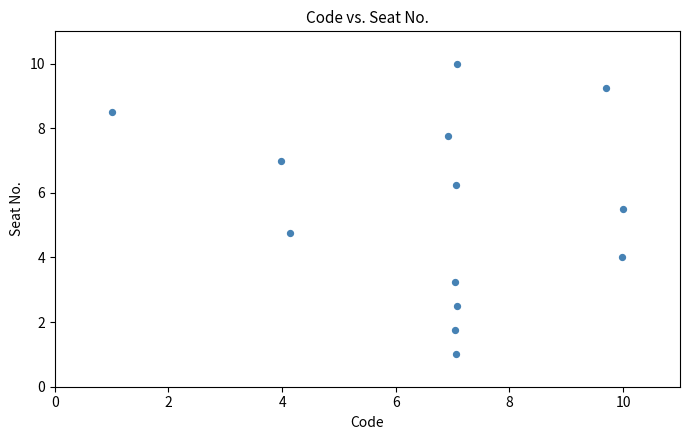

What is the range of Y values (max minus min)?

9.0